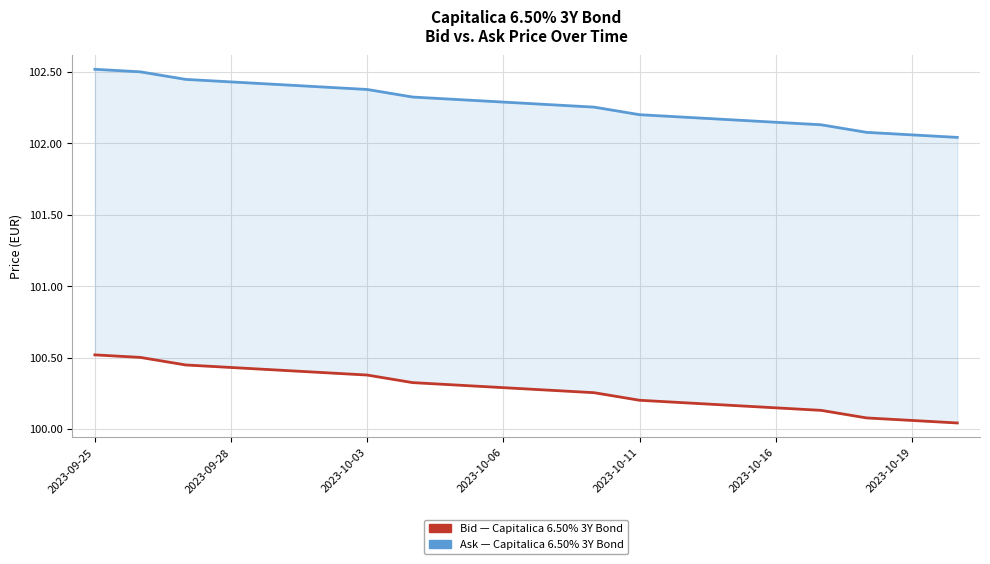

Which category has the highest value across all series?

2023-09-25